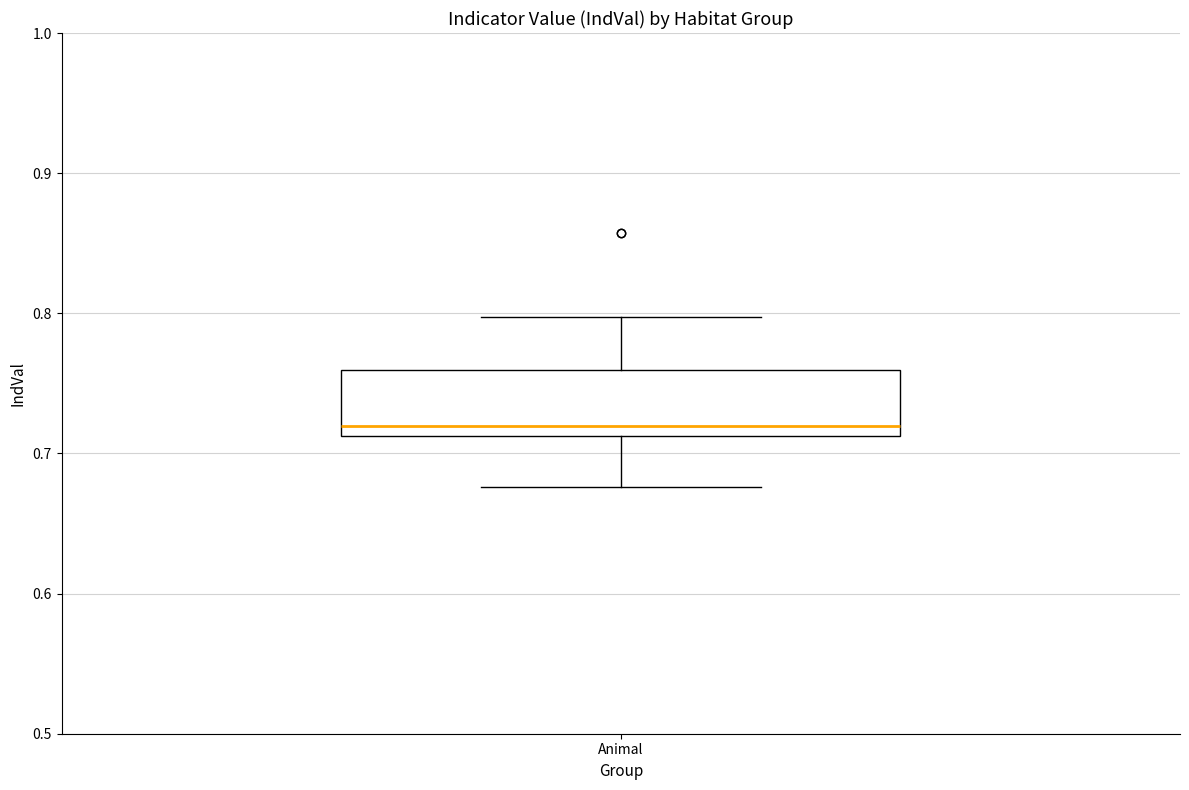

Transcribe this box plot: give where the median line is, the range the box spans, and where the two whiskers end, as read against the y-axis. The values are not printed on the chart, so give them approximately, as read against the axis.

median 0.72, box 0.71 to 0.76, whiskers 0.68 to 0.80